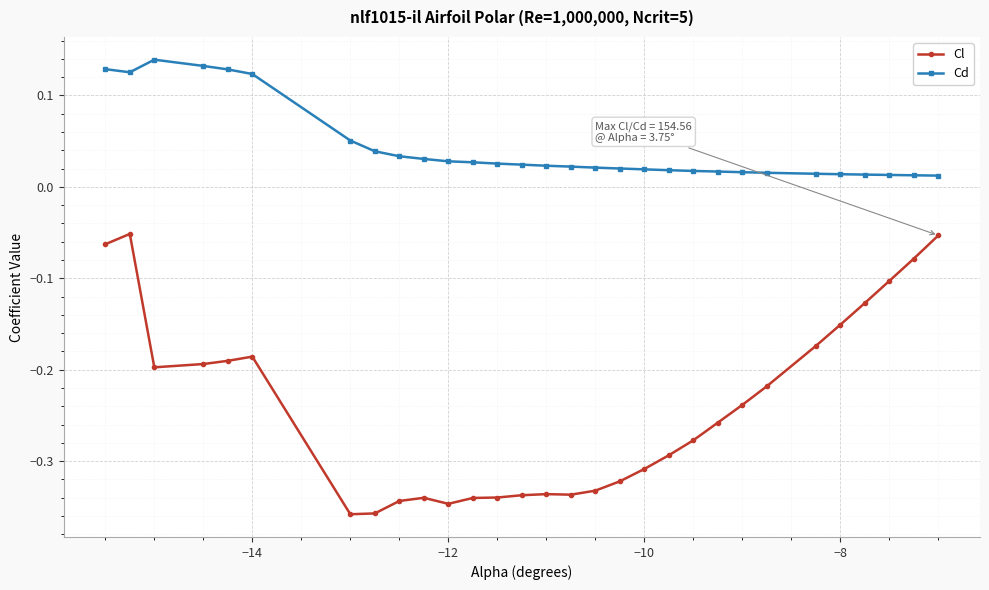

At how many categories does at least one series exceed 0?

30